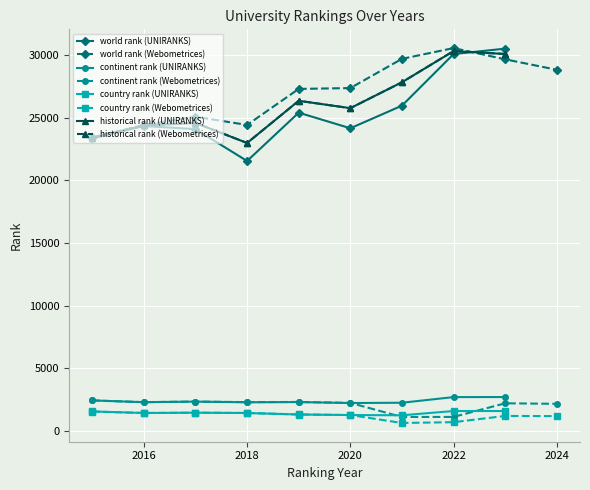

True or false: continent rank and country rank intersect in this chart.

False